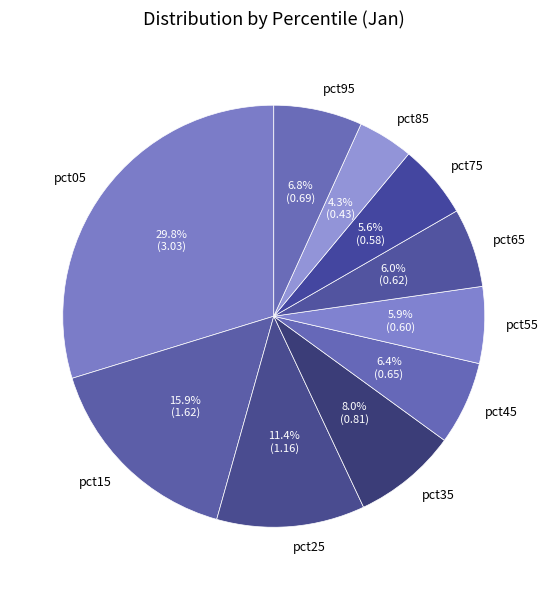

What is the smallest slice in the pie chart?

pct85